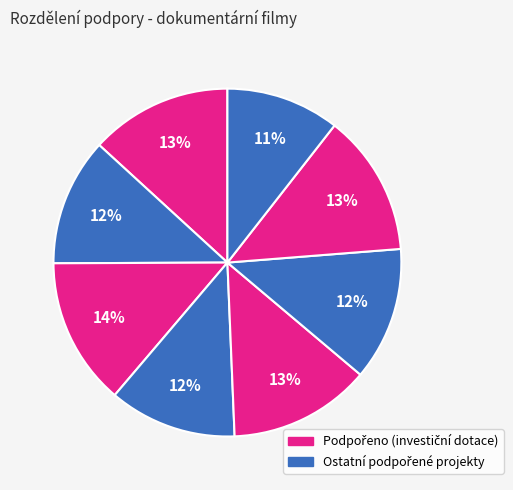

How many slices are in this pie chart?

8